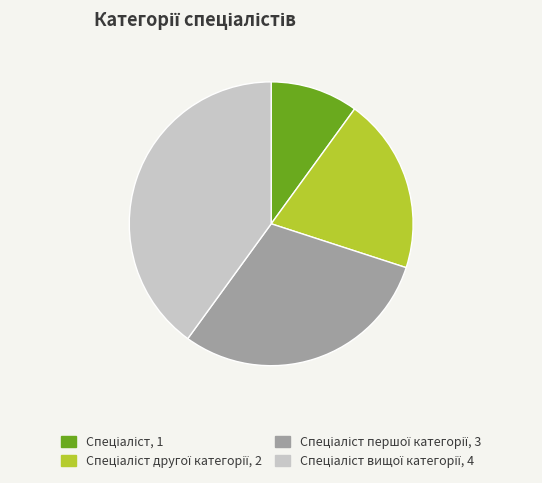

Is there a majority slice in this chart?

No